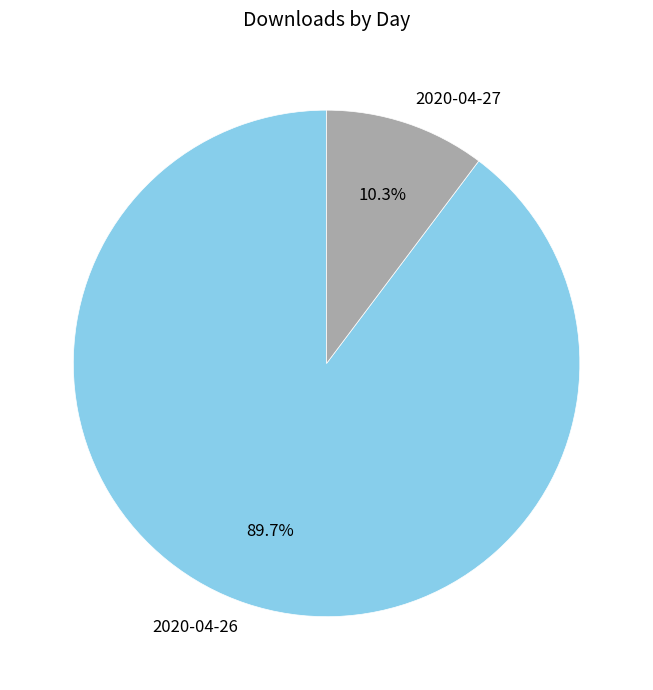

What percentage is the 2020-04-27 slice, to the nearest percent?

10%